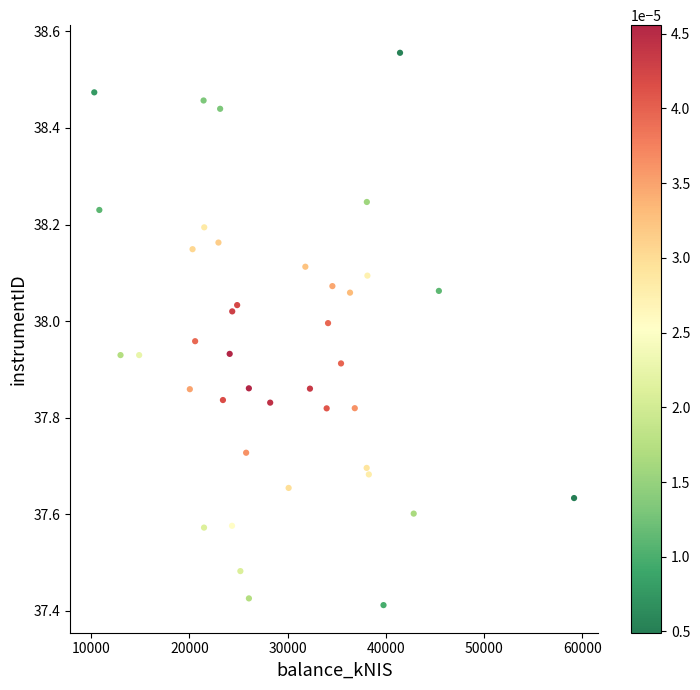

What is the range of Y values (max minus min)?

1.1